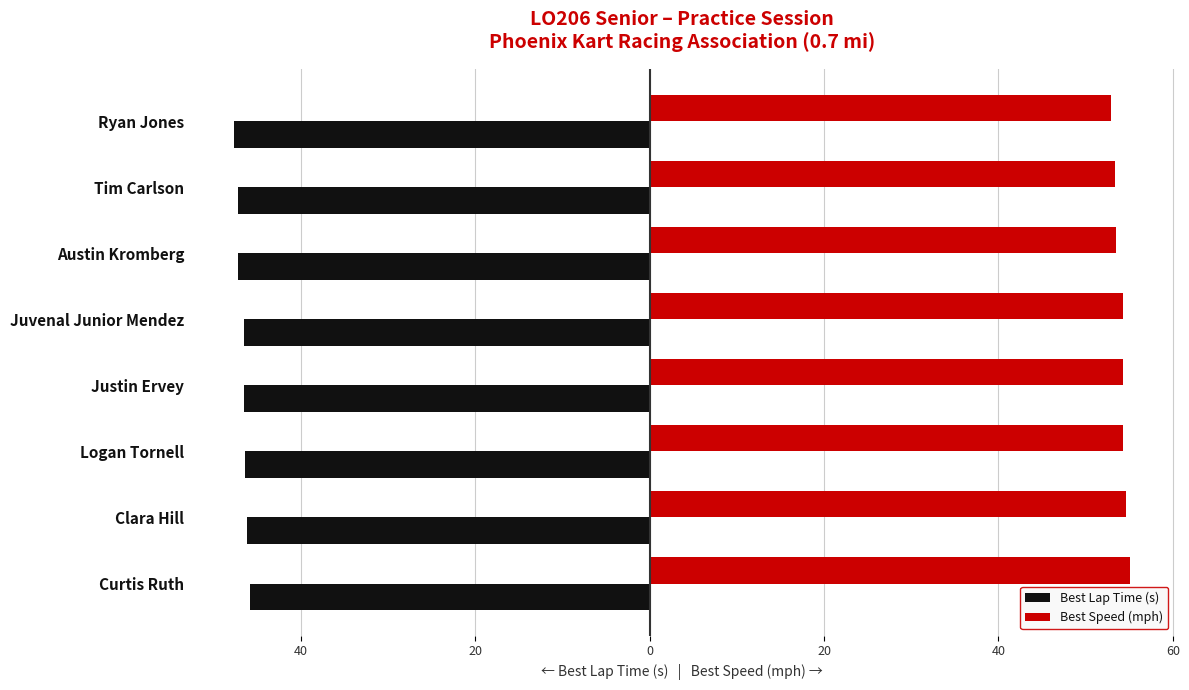

What are all the series names shown in the legend?

Best Lap Time (s), Best Speed (mph)